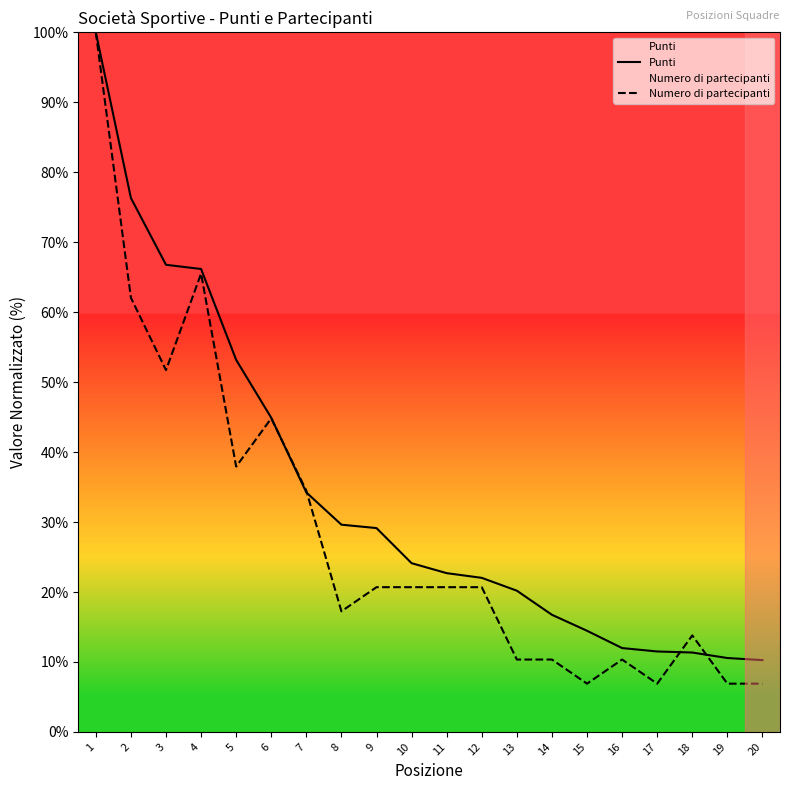

Between 1 and 9, which series saw the biggest shift?

Numero di partecipanti